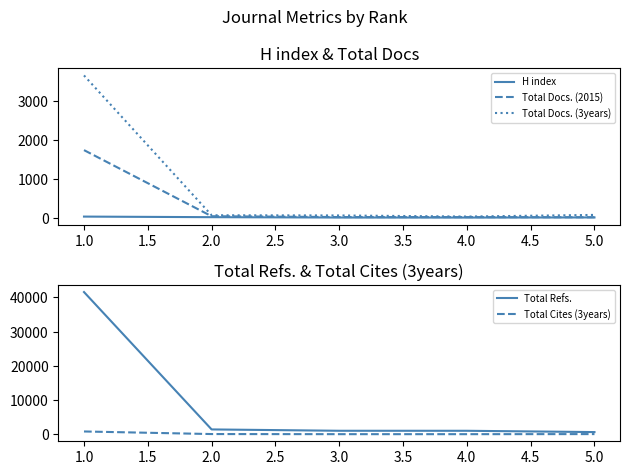

Rank the series at 5.0 from highest to lowest value.

Total Refs., Total Docs. (3years), Total Cites (3years), Total Docs. (2015), H index